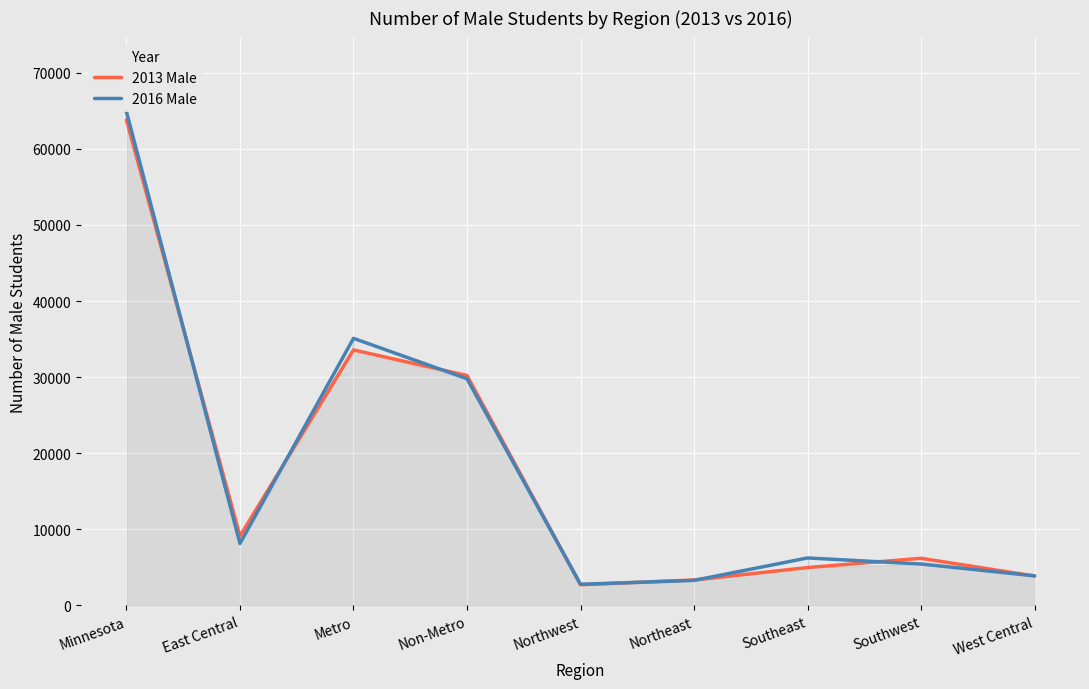

Reading left to right, list all the values displayed in this chart.

2013 Male: 63794	9115	33577	30217	2726	3340	4979	6191	3866
2016 Male: 64886	8149	35097	29789	2777	3292	6239	5444	3888